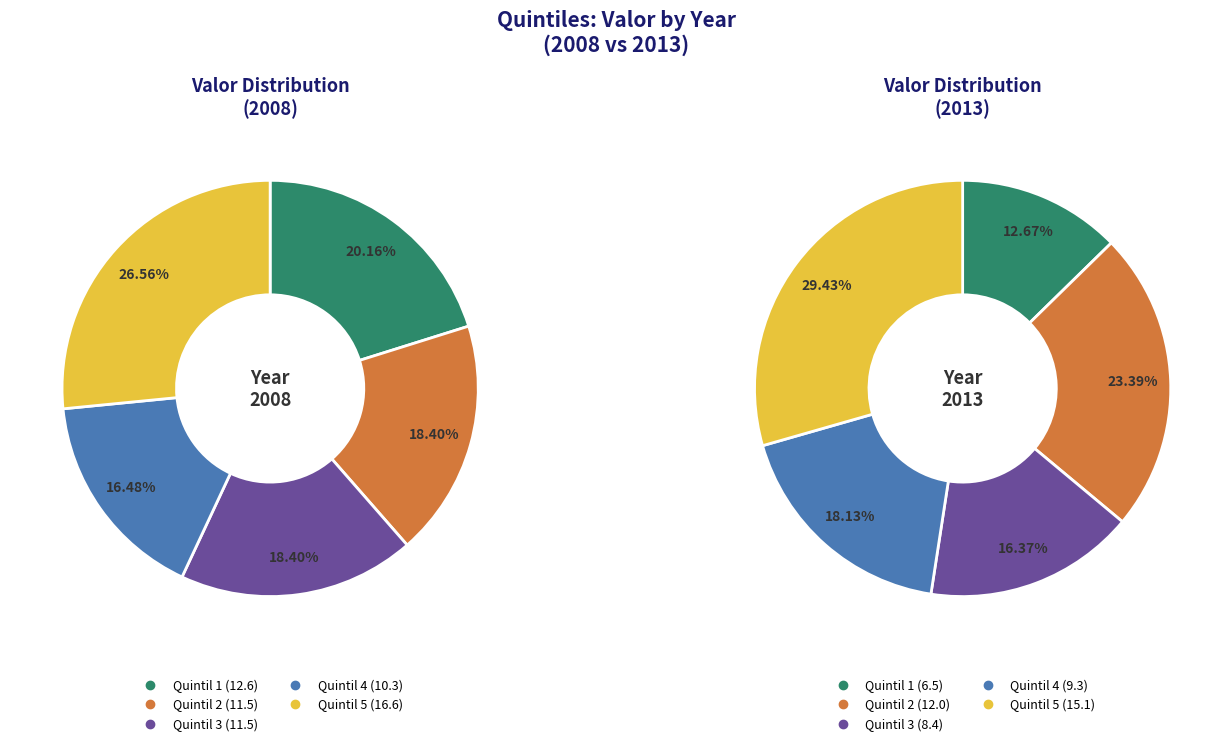

Is it true that Quintil 4 is 26% of the pie?

False